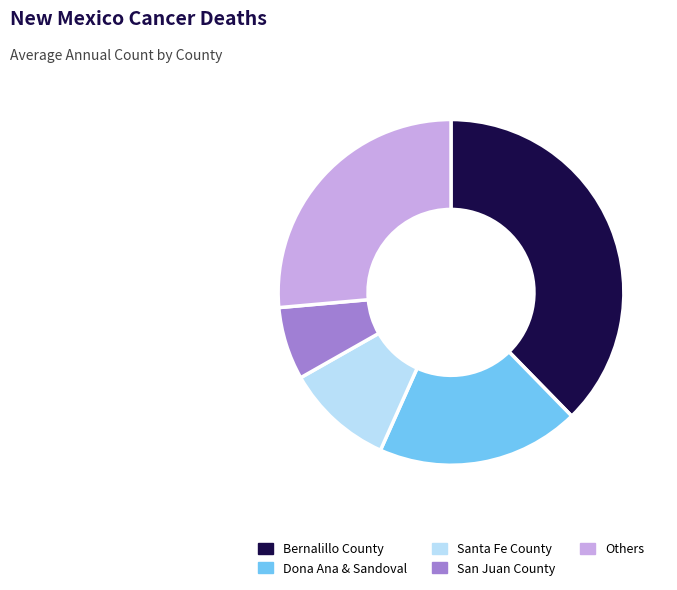

How many segments does this pie chart have?

5